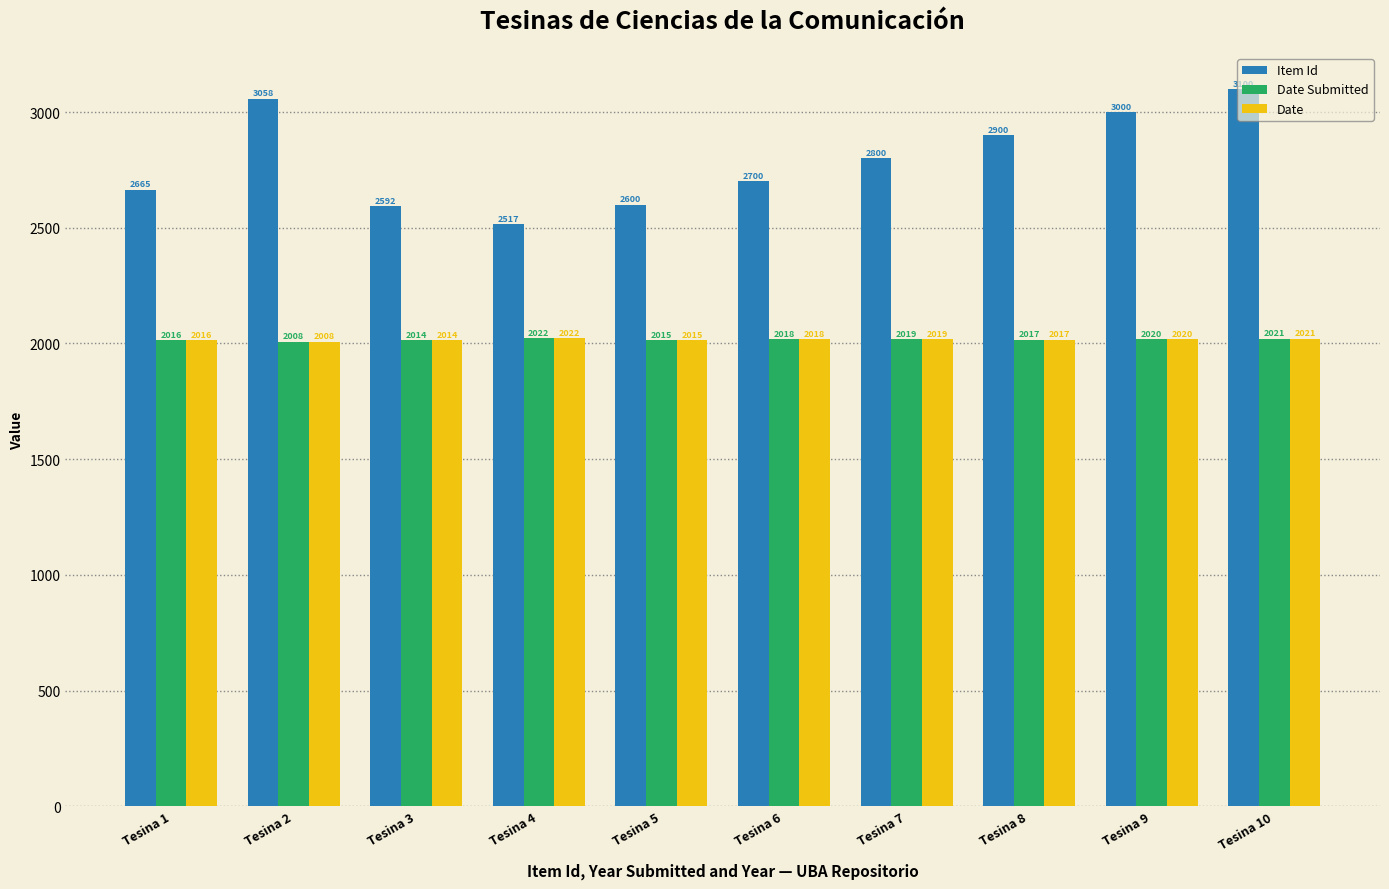

How many bars are there in total?

30